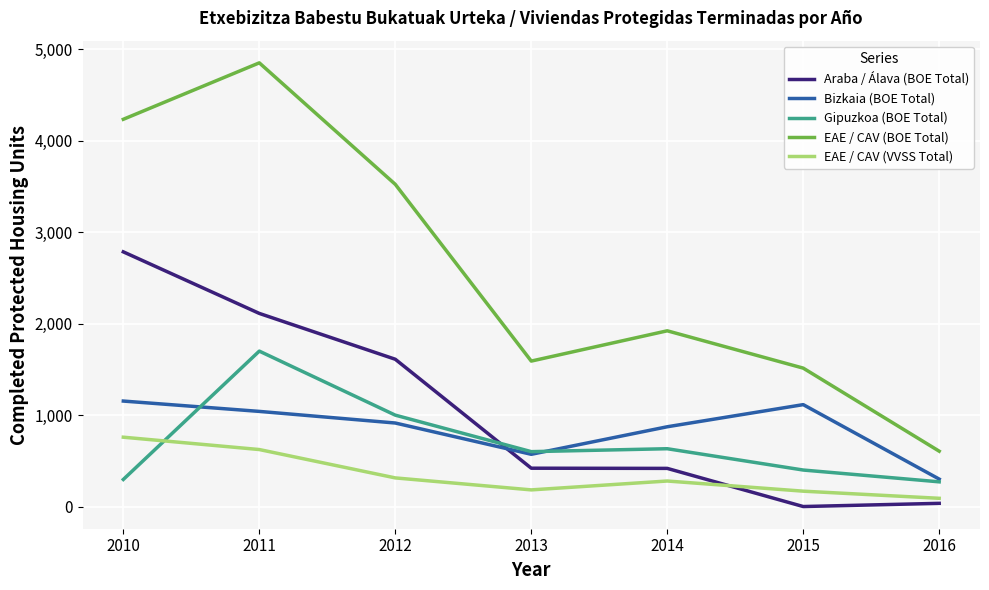

At which category does Gipuzkoa (BOE Total) reach its first local peak?

2011